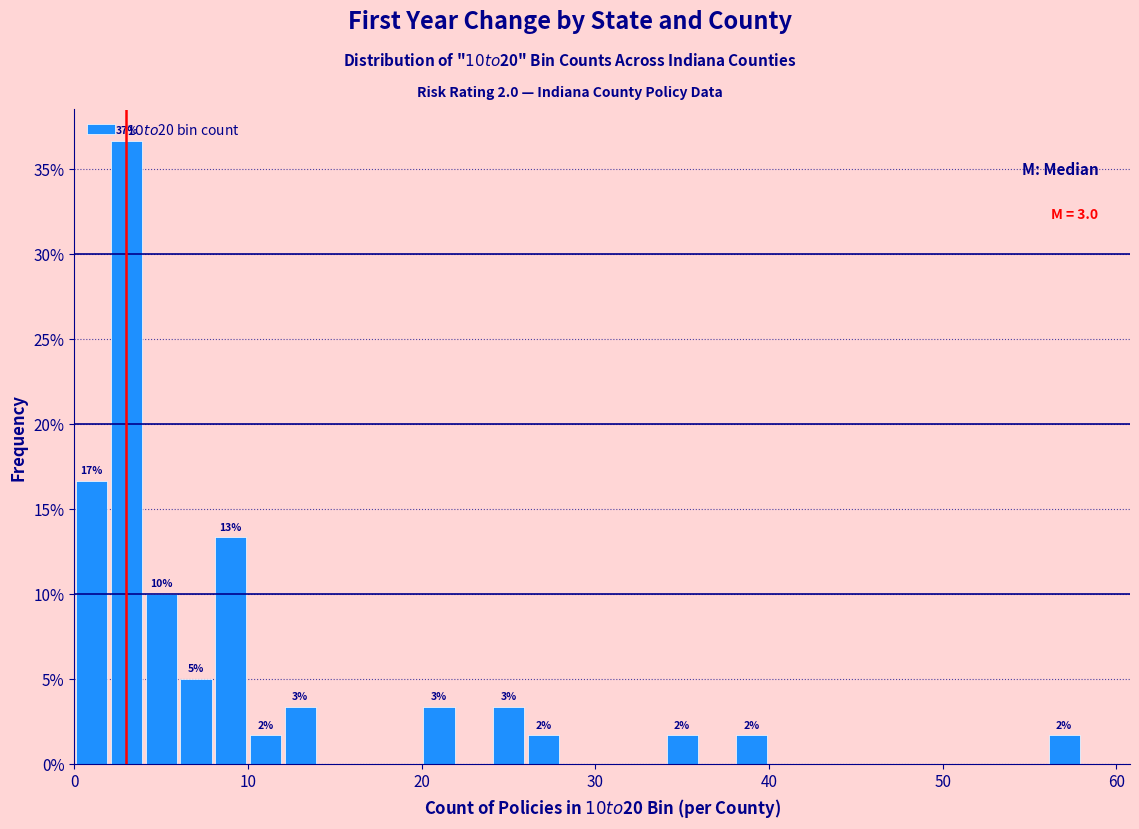

Read against the x-axis, roughly where is the centre of the tallest bar?

3